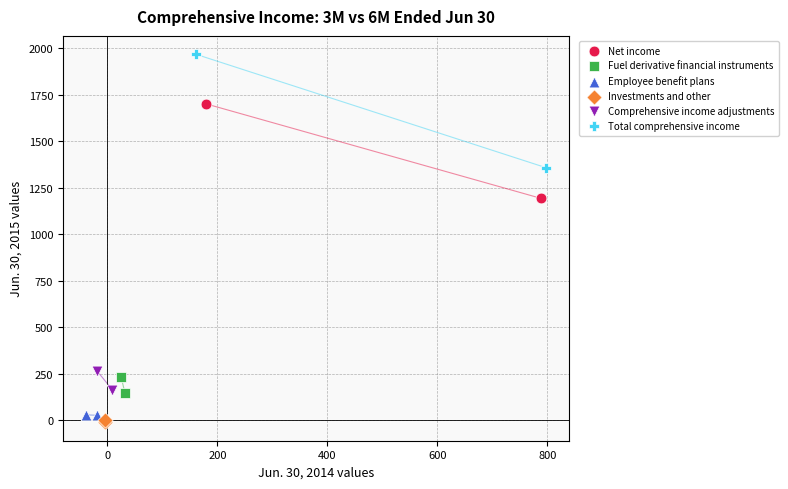

Which series reaches the maximum Y coordinate?

Total comprehensive income